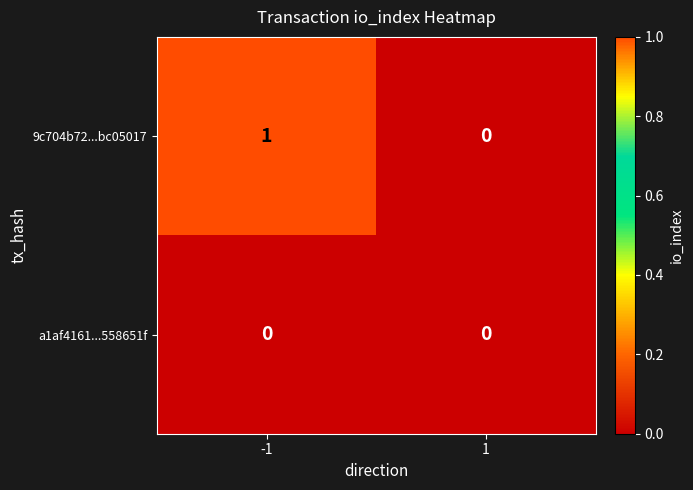

Is the value of a1af4161...558651f at -1 greater than the value of 9c704b72...bc05017 at -1?

No